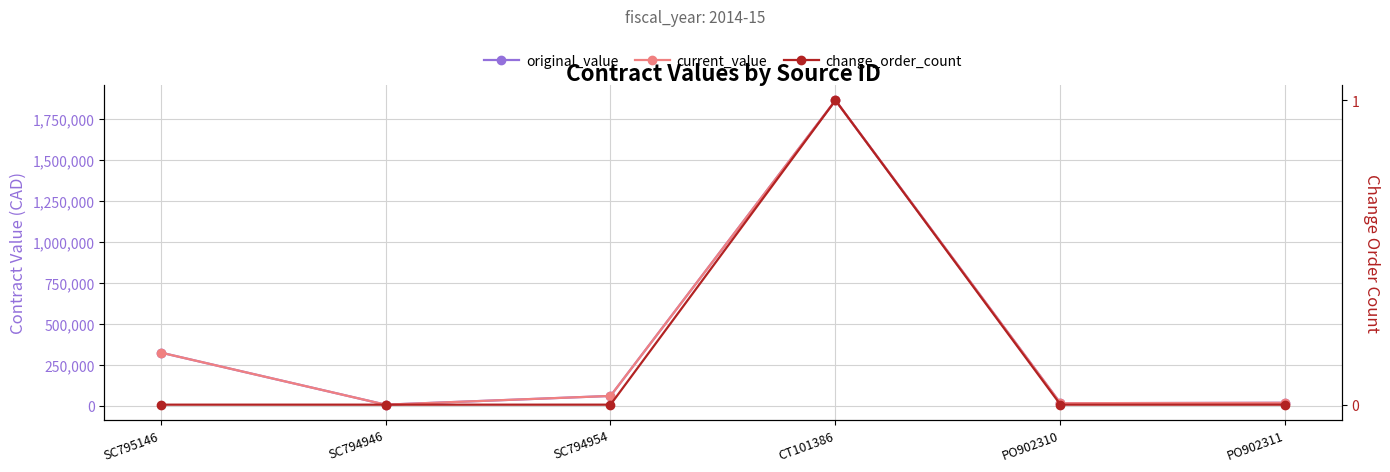

What is the maximum value for change_order_count?

1.0